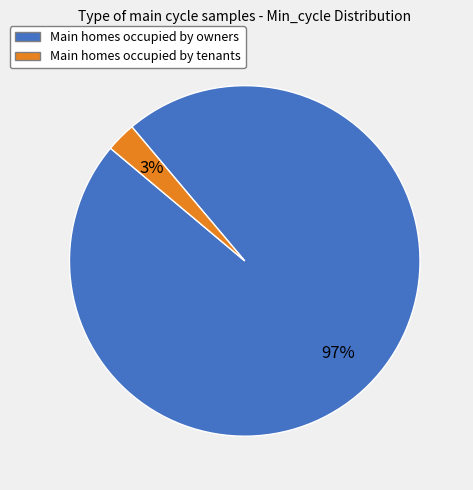

Is there a majority slice in this chart?

Yes